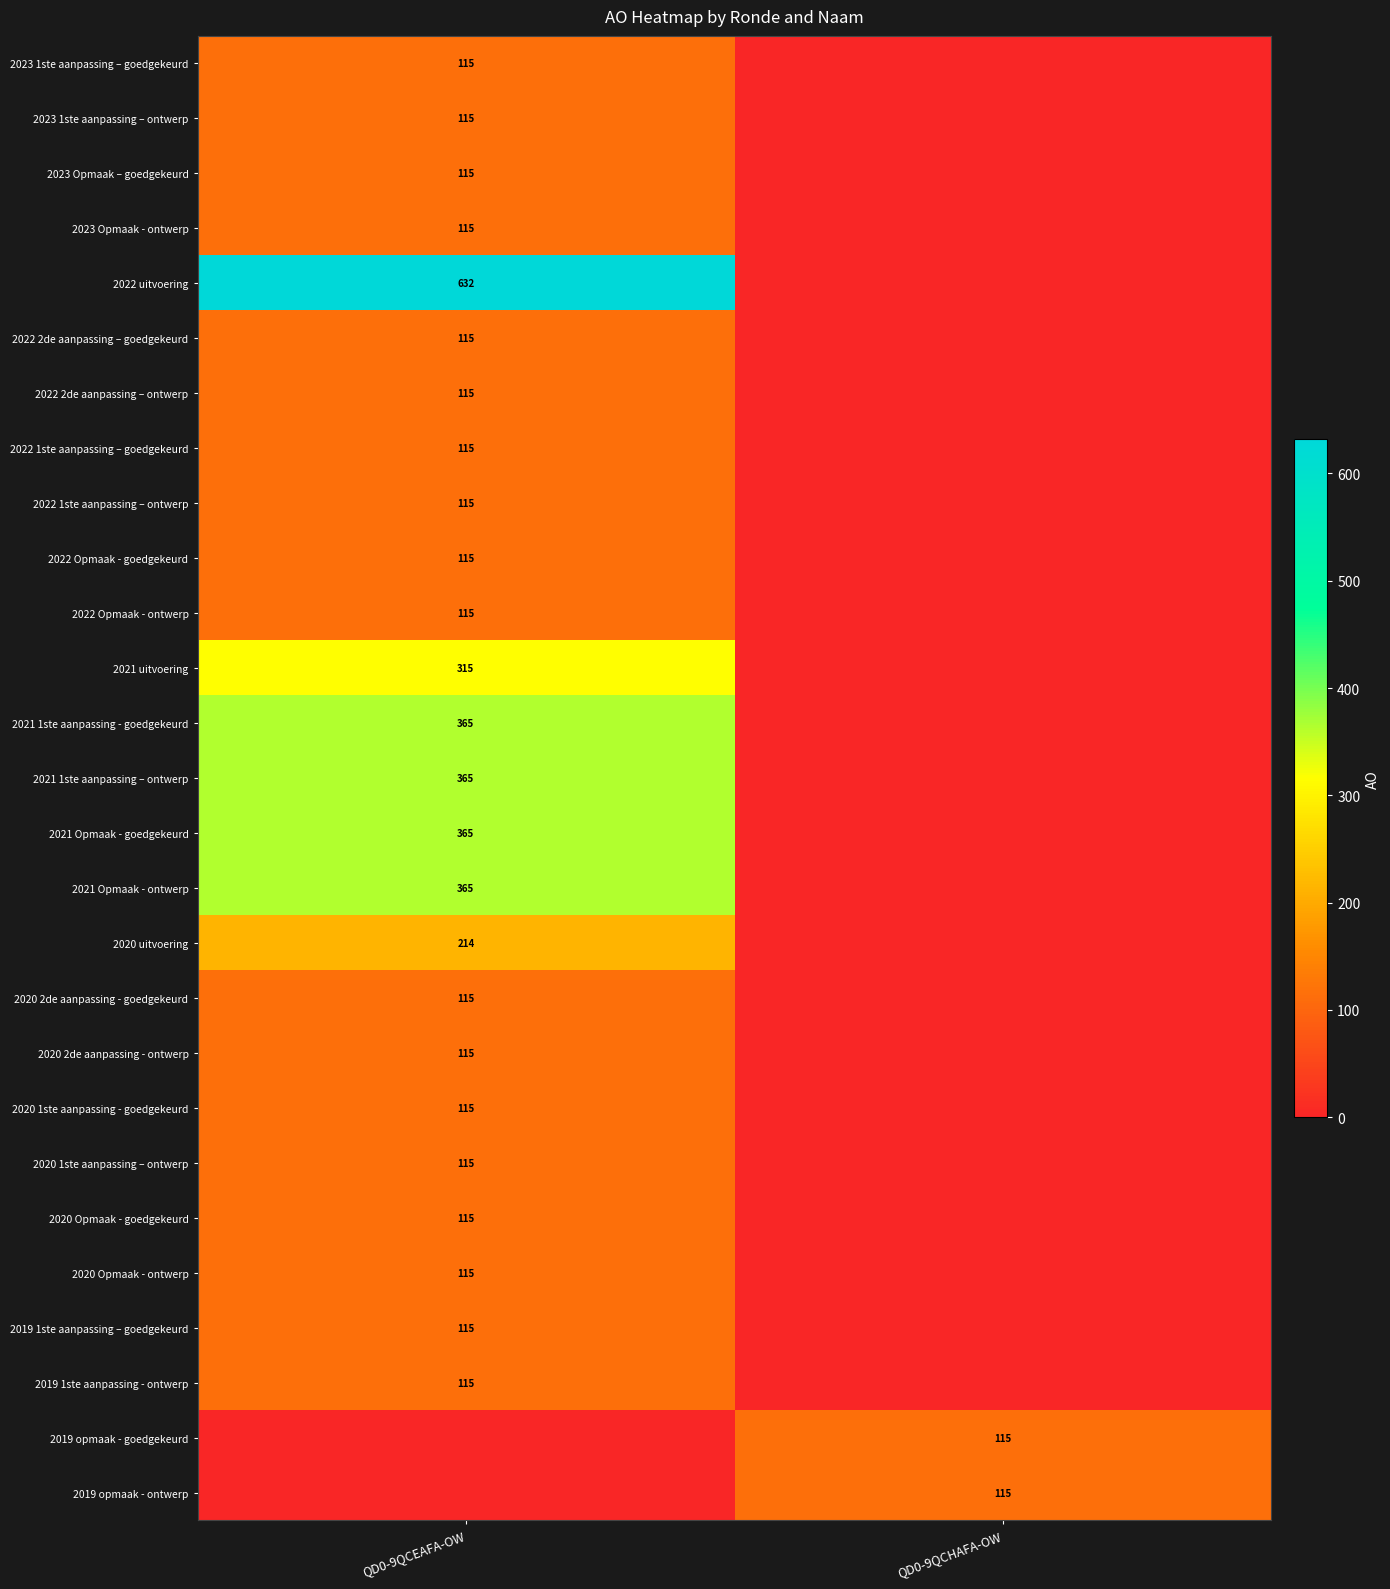

The 2021 1ste aanpassing – ontwerp series shows 623 at QD0-9QCEAFA-OW. True or false?

False